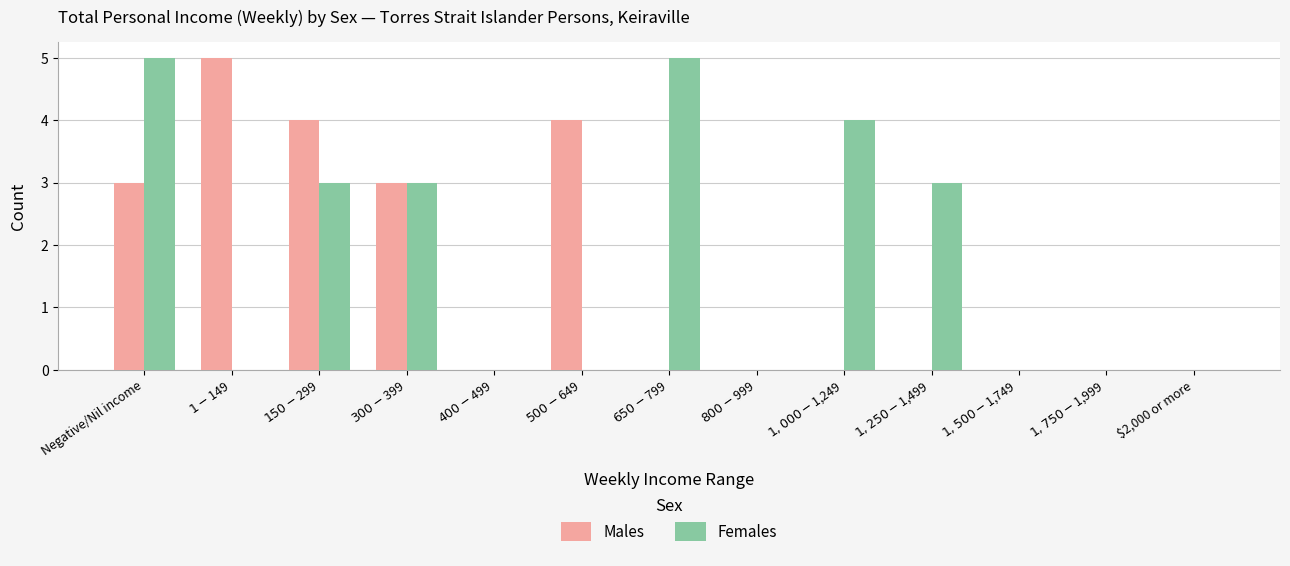

At which category is the sum across all series the highest?

Negative/Nil income